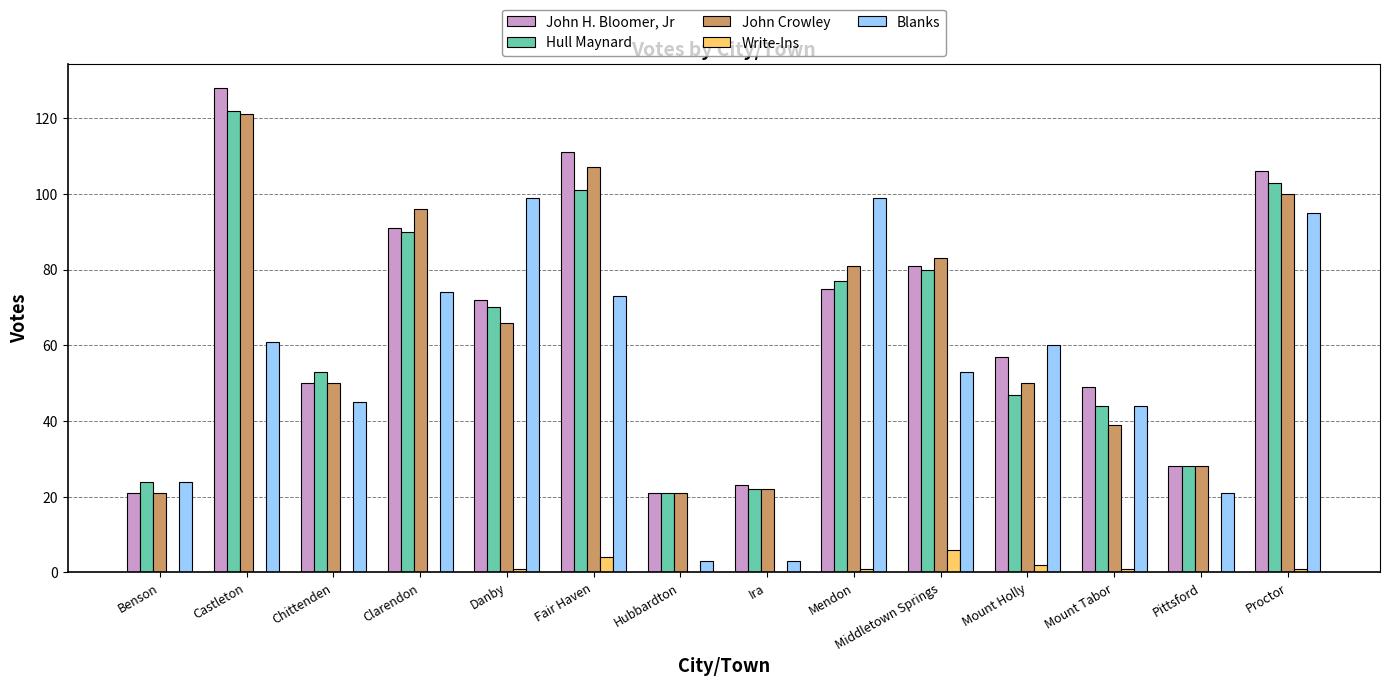

Which category has the highest value across all series?

Castleton